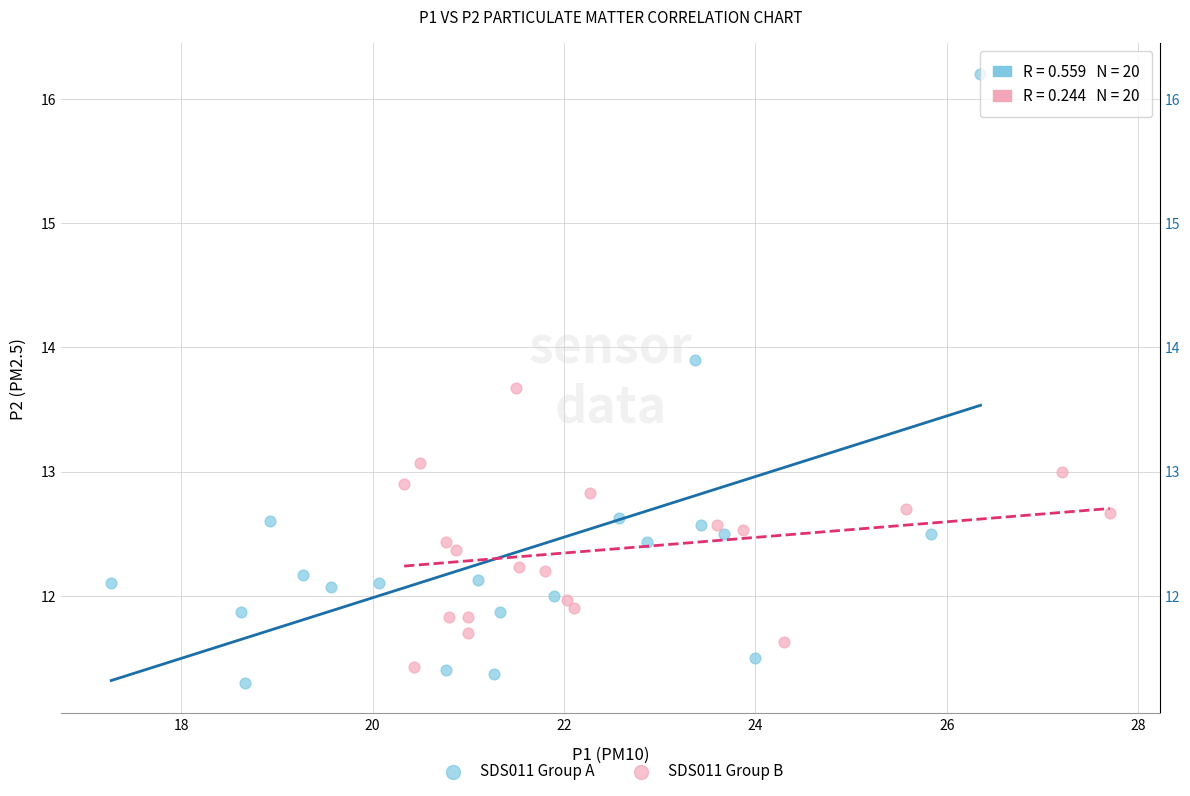

Which series reaches the maximum Y coordinate?

SDS011 Group A